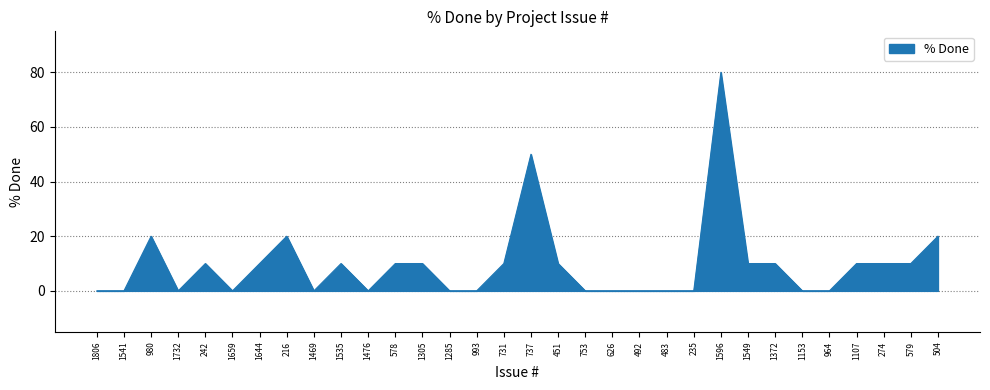

Is it true that the value at 579 is 10?

True